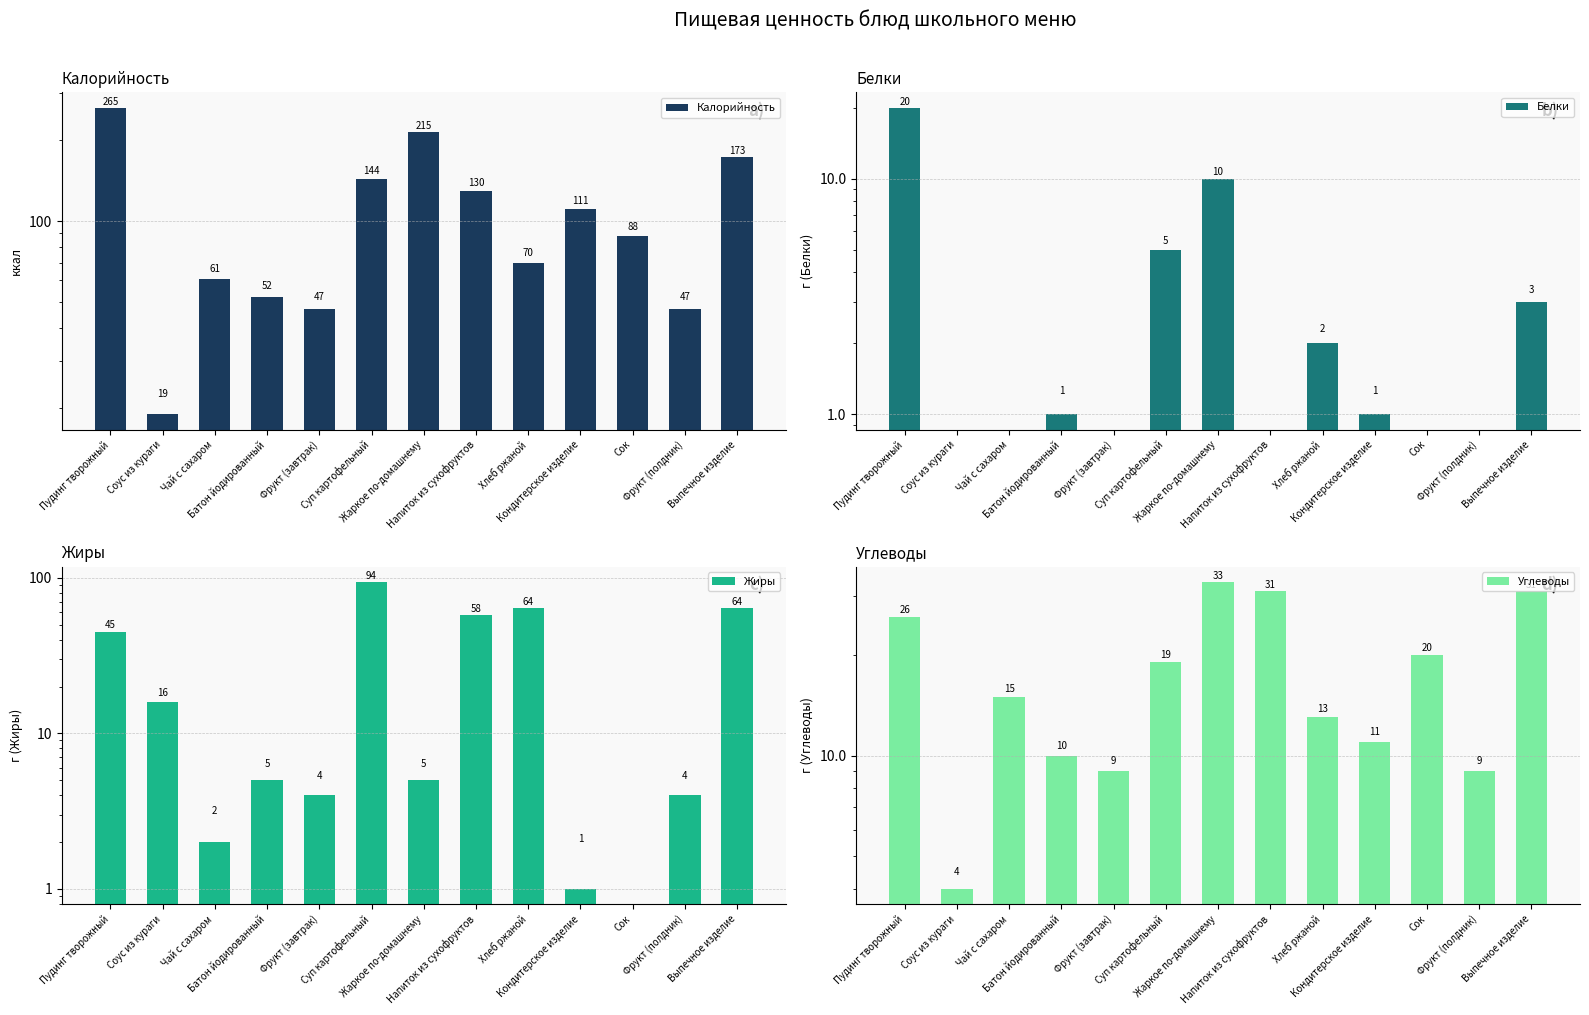

True or false: Жиры has a value of 0 at Сок.

True